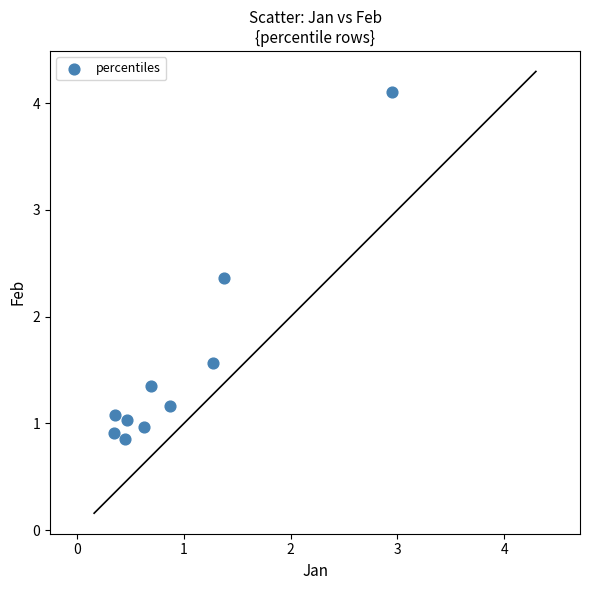

What is the range of X values (max minus min)?

2.6